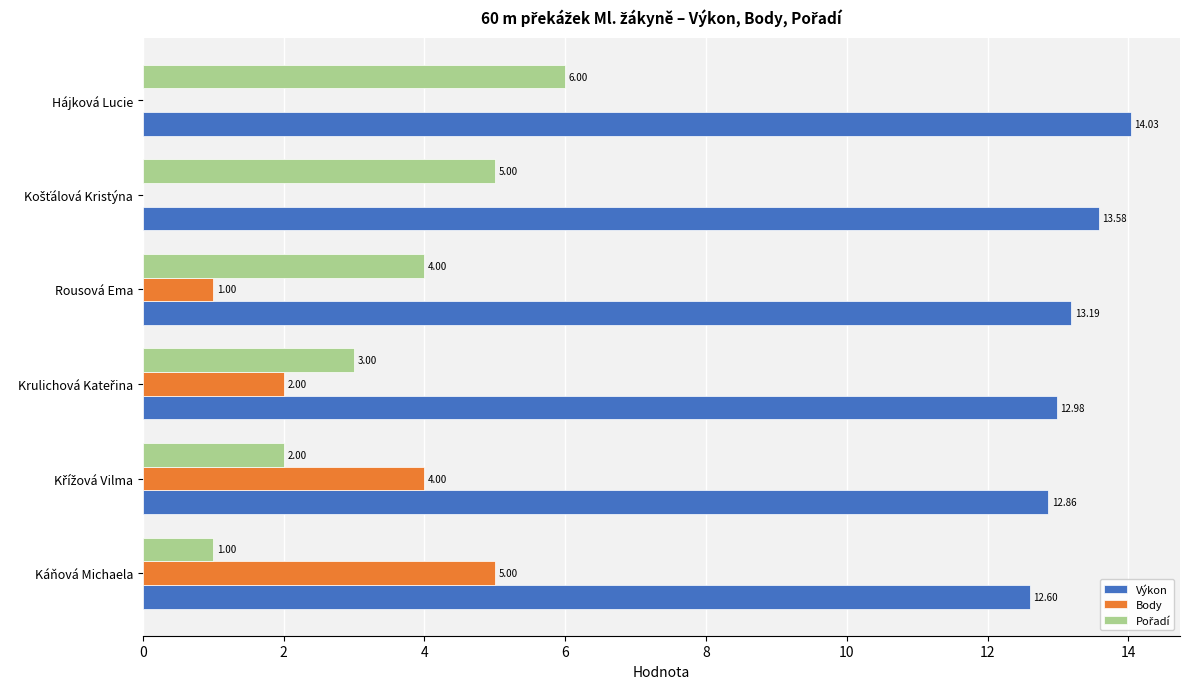

What is the sum of all Výkon values?

79.2